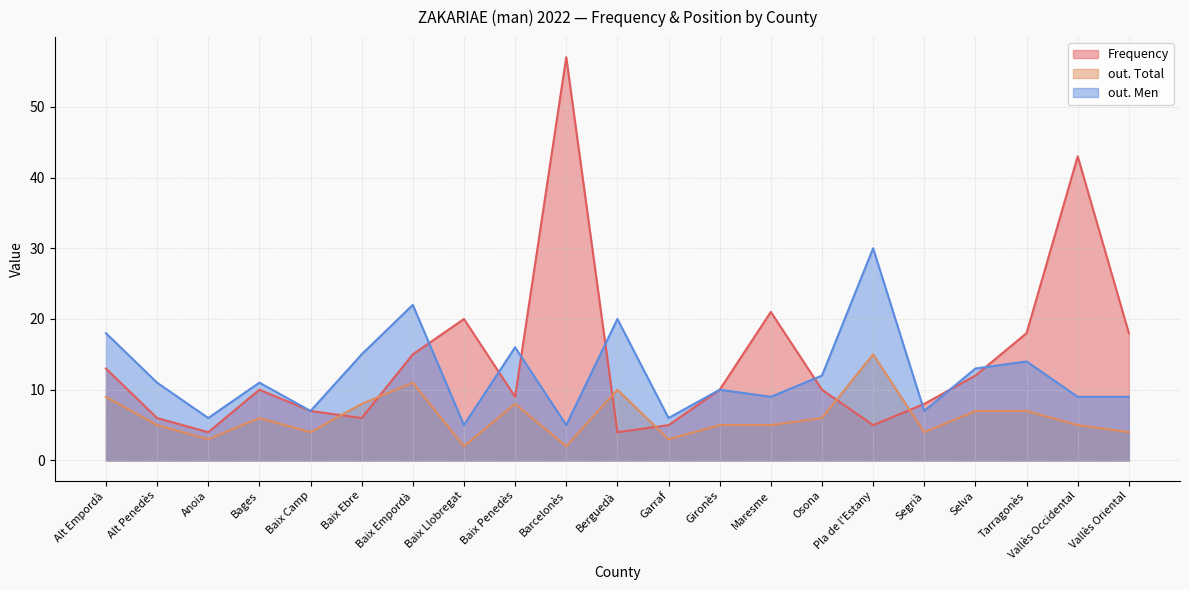

True or false: out. Total has more than 1 interior local peaks.

True